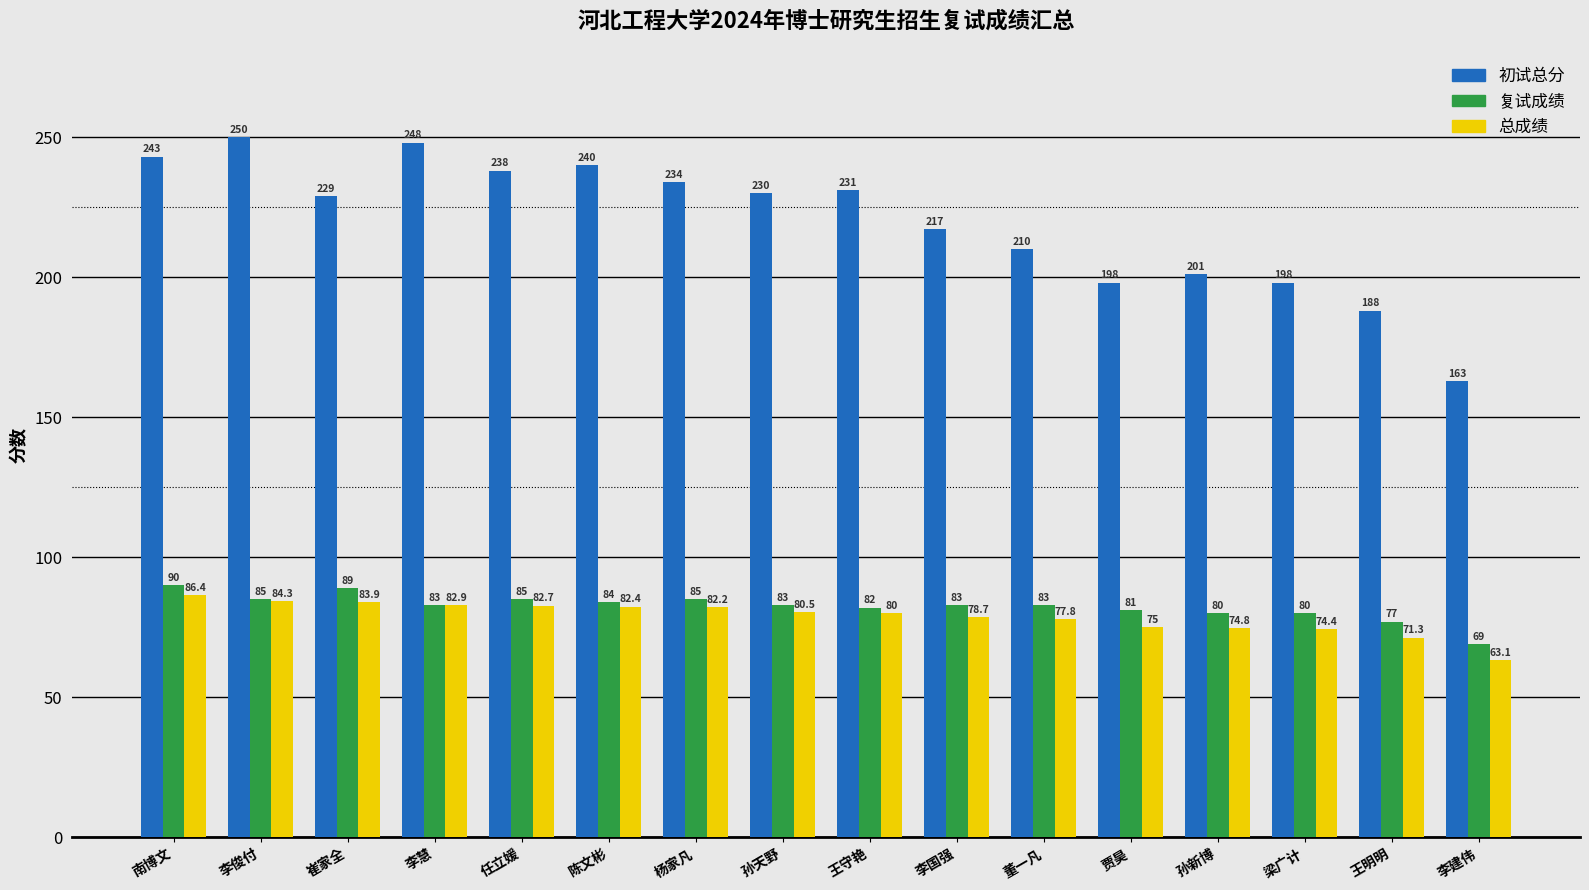

What position from the left is 李慧?

4